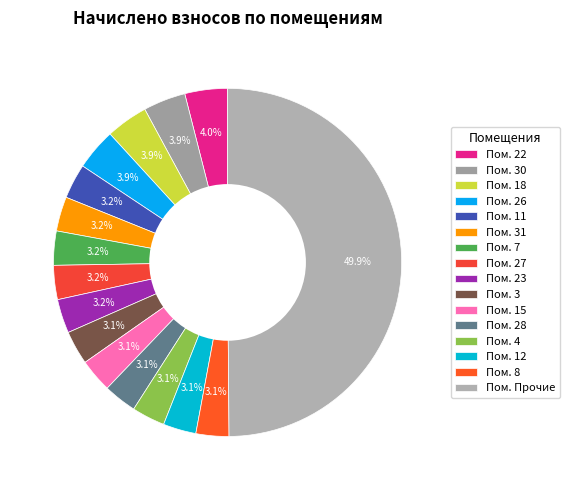

Which slice is the largest?

Пом. Прочие